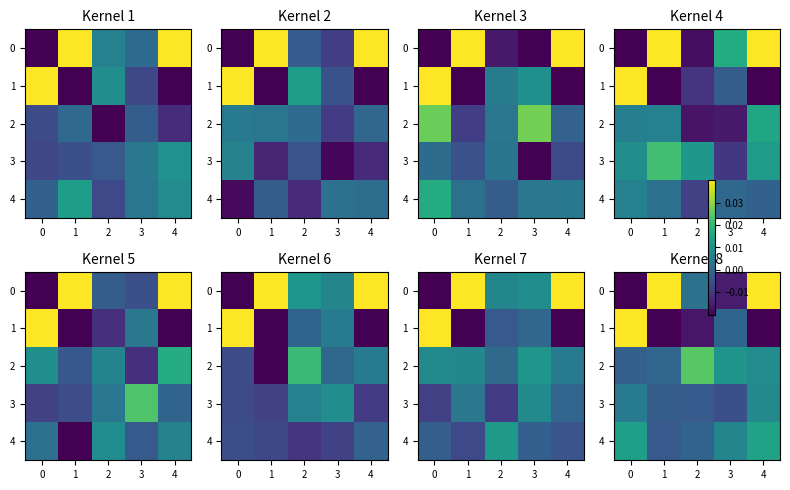

Is the value of row_2 at 0 greater than the value of row_3 at 2?

Yes